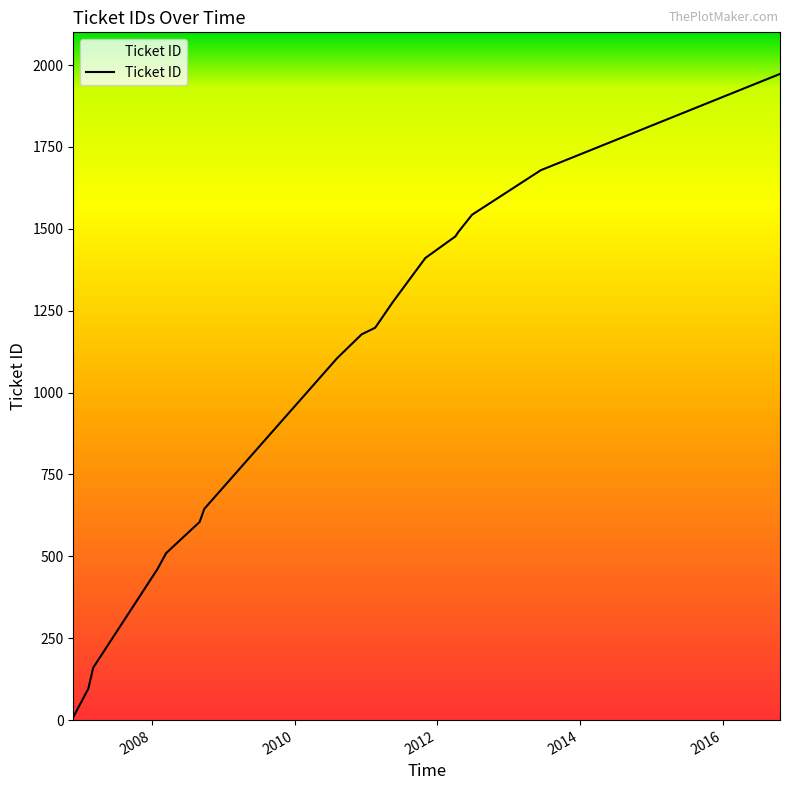

What is the value of the 5th point from the left?

508